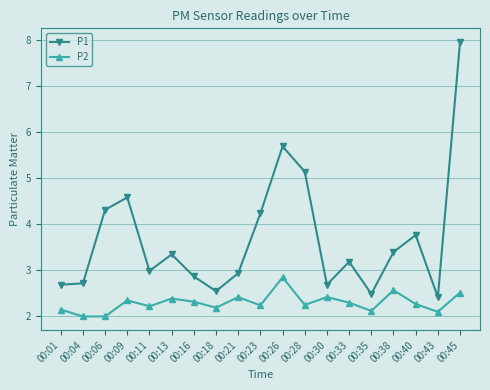

Does the chart have visible grid lines?

Yes